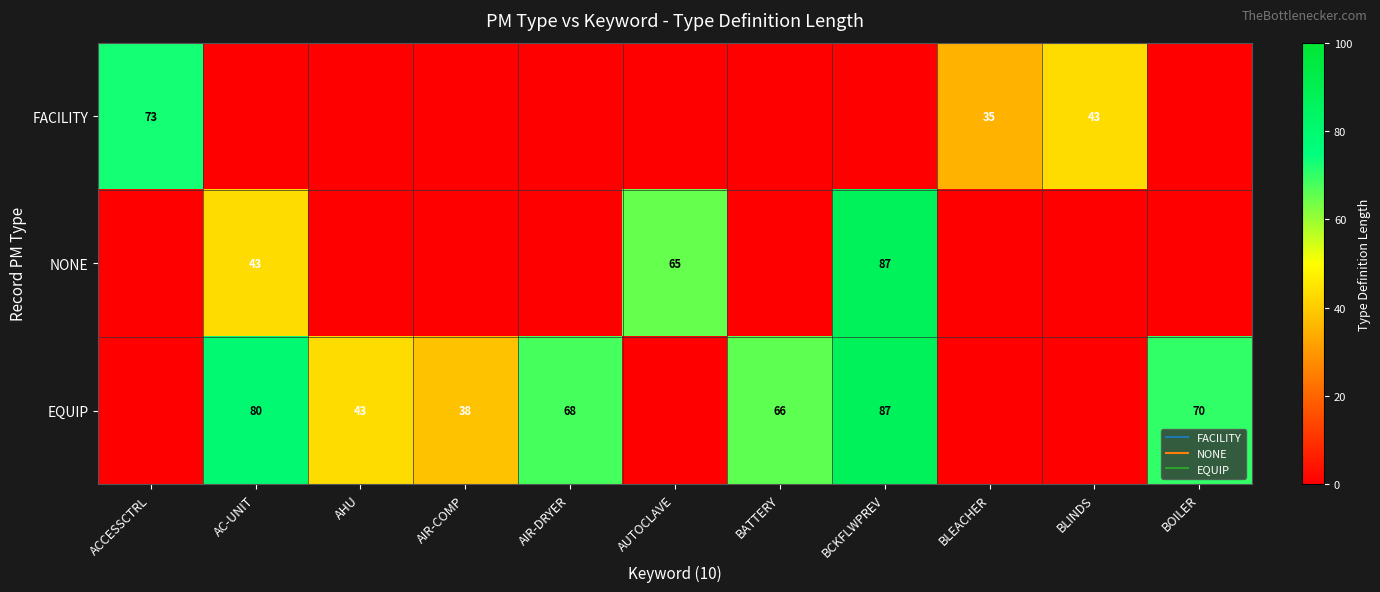

The NONE series shows -34 at BATTERY. True or false?

False